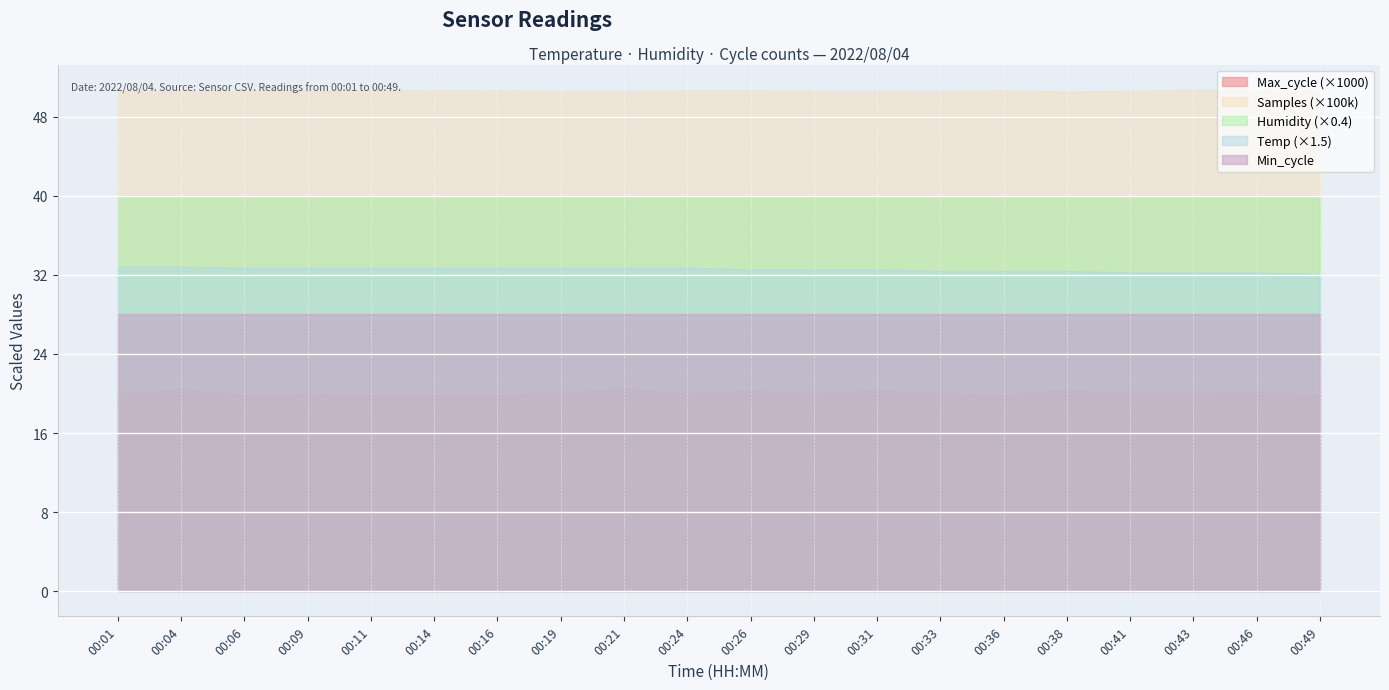

True or false: Min_cycle and Max_cycle cross at least once.

False